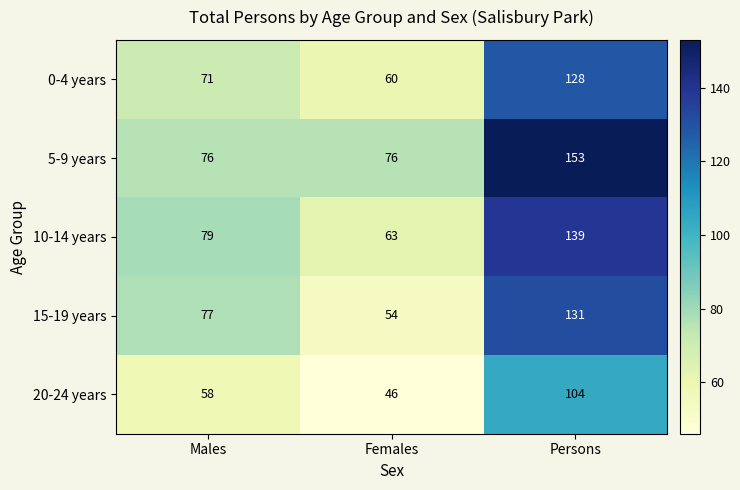

What is the difference between the second highest and minimum values in the 10-14 years series?

16